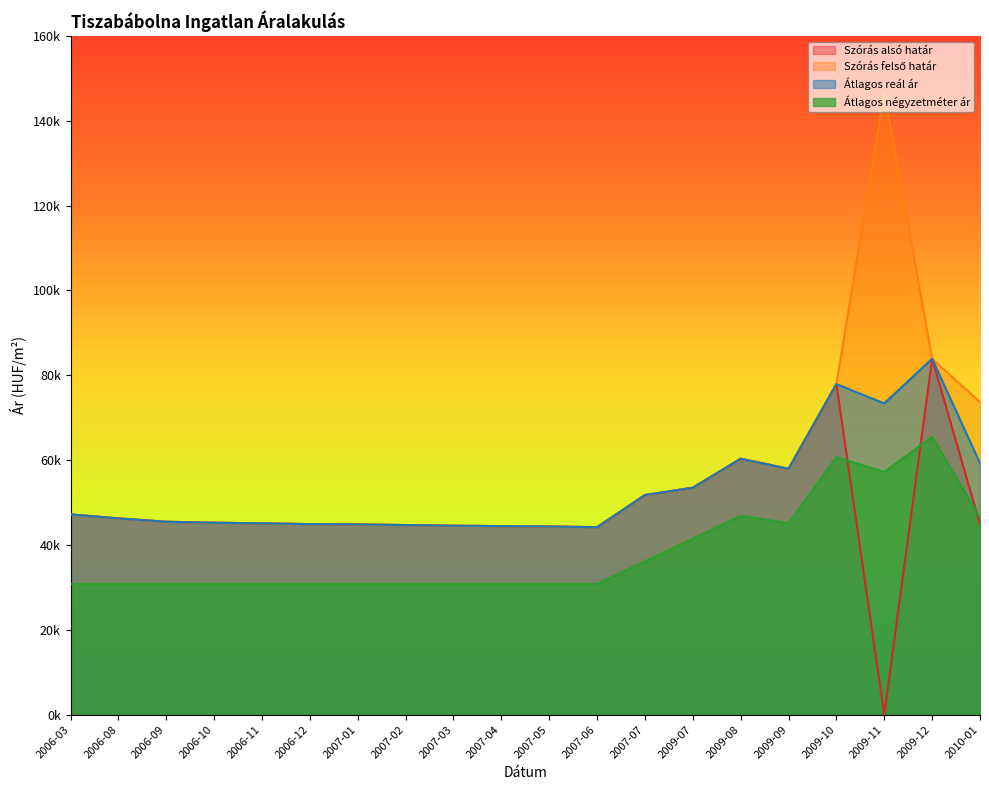

Between 2006-12 and 2009-11, which series saw the biggest shift?

Szórás felső határ